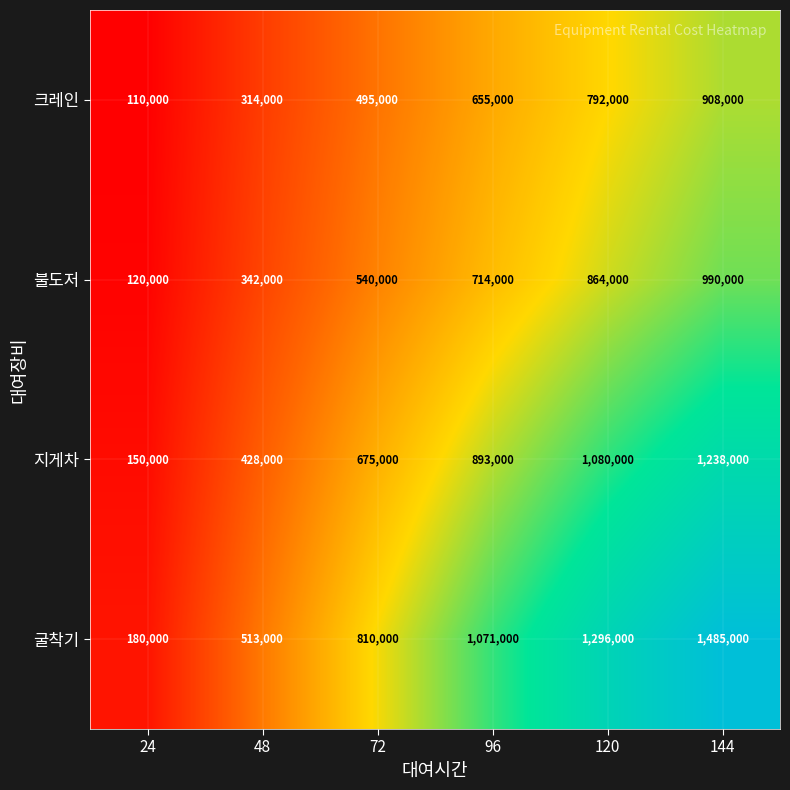

Reading left to right, list all the values displayed in this chart.

크레인: 24=110000	48=314000	72=495000	96=655000	120=792000	144=908000
불도저: 24=120000	48=342000	72=540000	96=714000	120=864000	144=990000
지게차: 24=150000	48=428000	72=675000	96=893000	120=1080000	144=1238000
굴착기: 24=180000	48=513000	72=810000	96=1071000	120=1296000	144=1485000